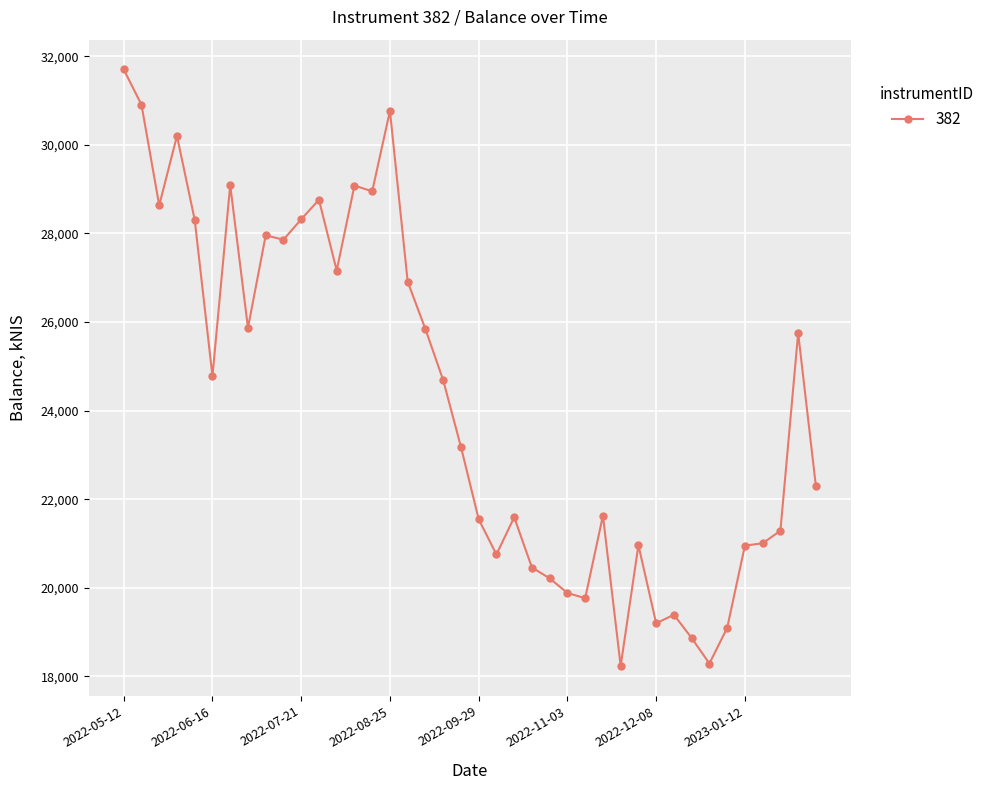

What is the sum of all values?

970129.7